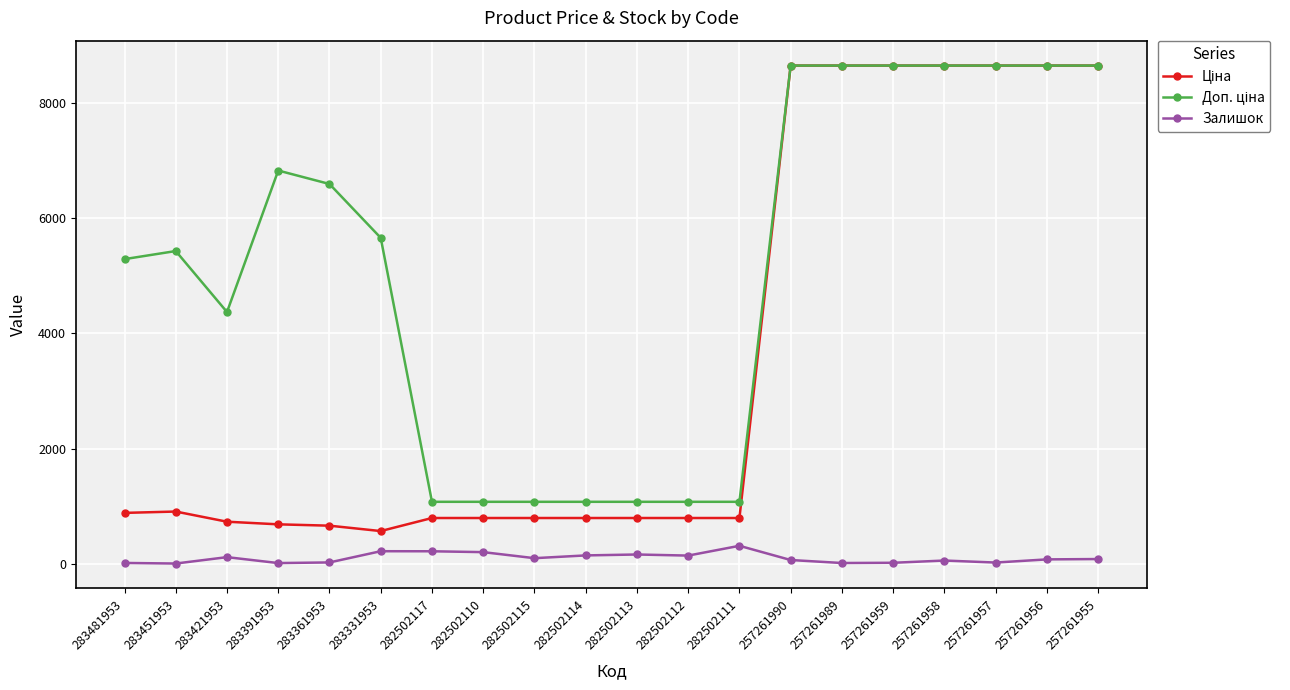

What is the label of the 19th point from the right?

283451953